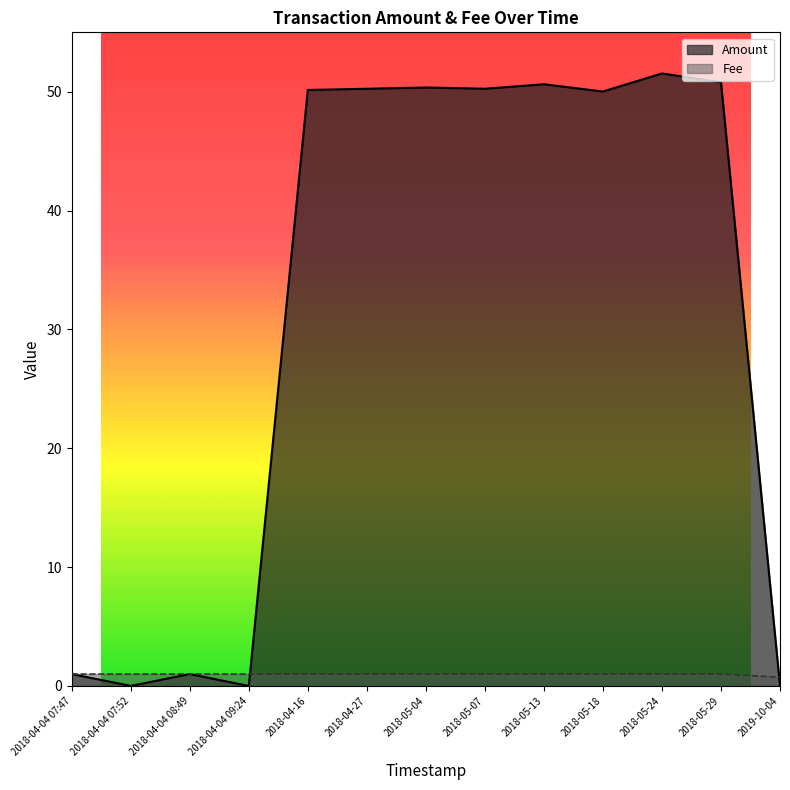

Between 2018-04-04 09:24 and 2018-04-16, which series saw the biggest shift?

Amount